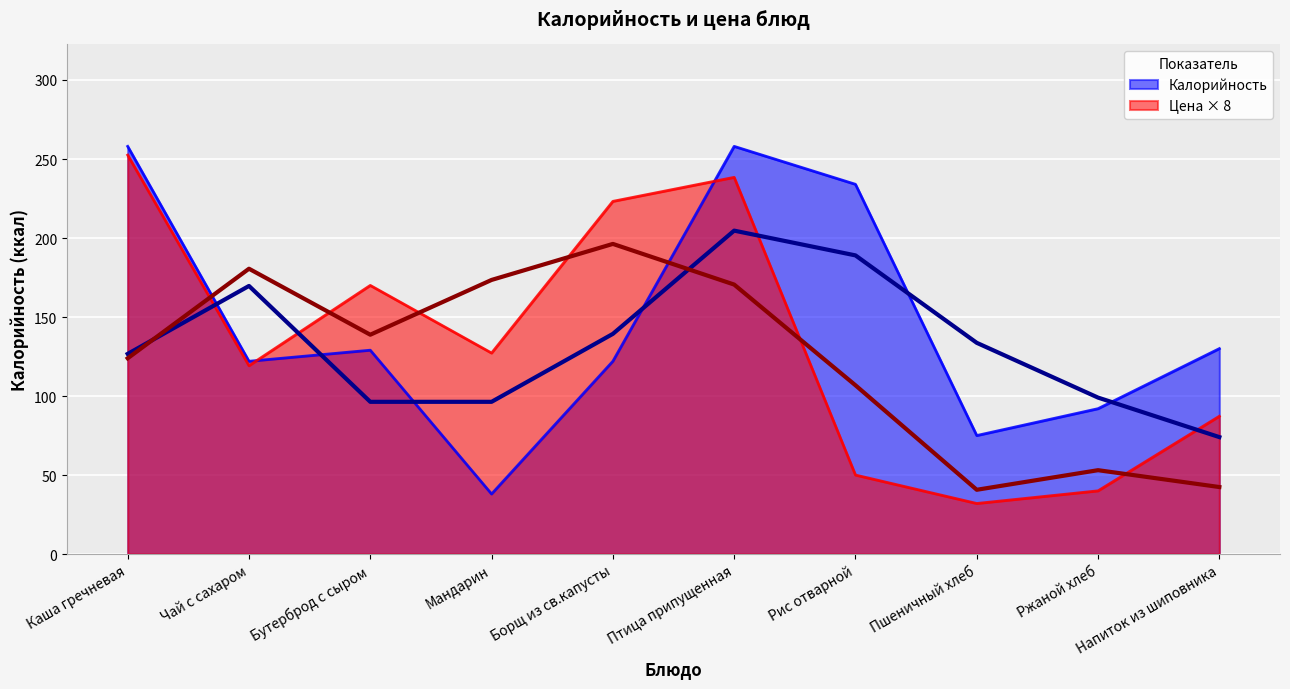

Which category has the lowest value in the Цена series?

Пшеничный хлеб